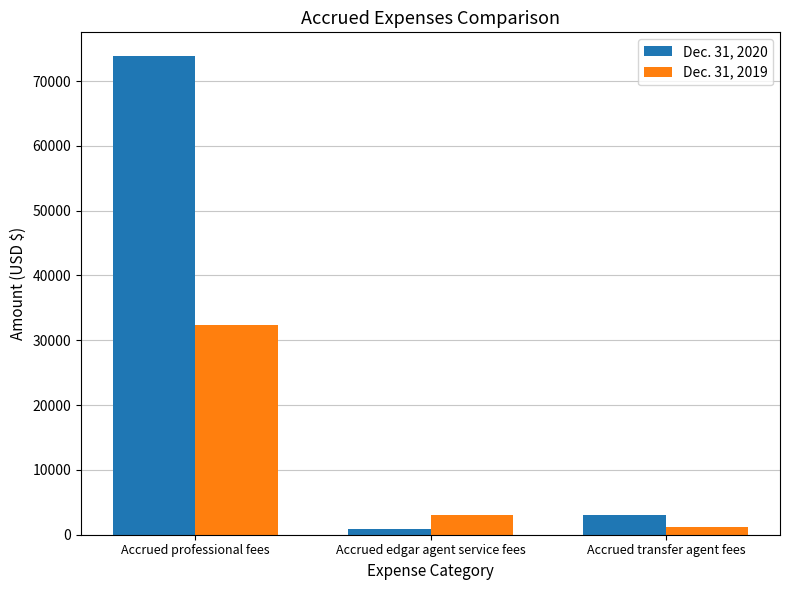

List the series in order of their peak value, lowest first.

Dec. 31, 2019, Dec. 31, 2020